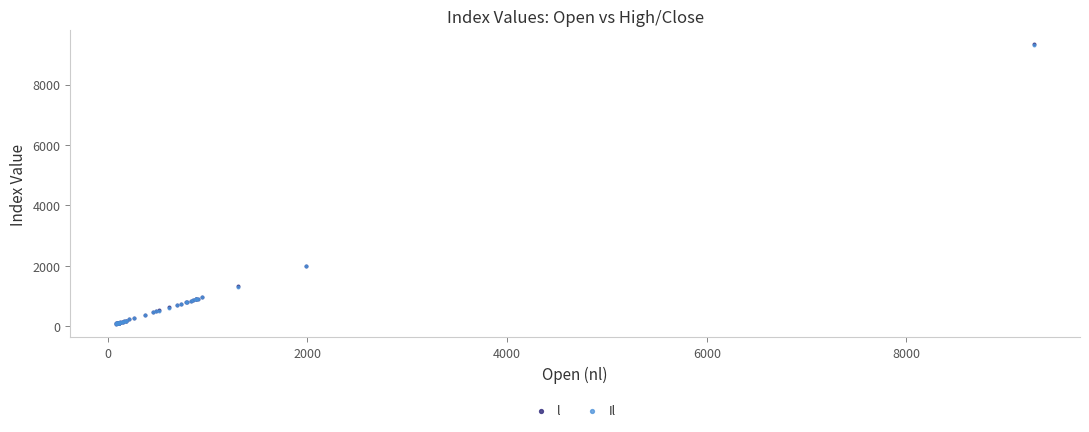

Which series has the widest spread of Y values?

l